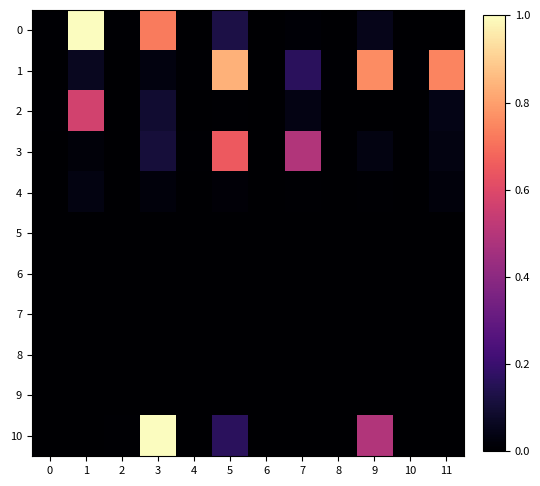

What is the spread (max minus min) of values at 11?

0.7